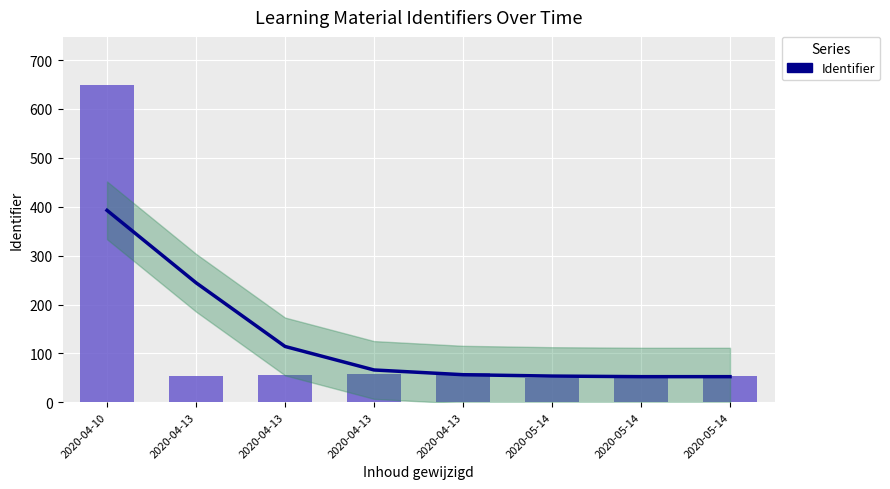

Which category has the lowest value in the Identifier series?

2020-05-14